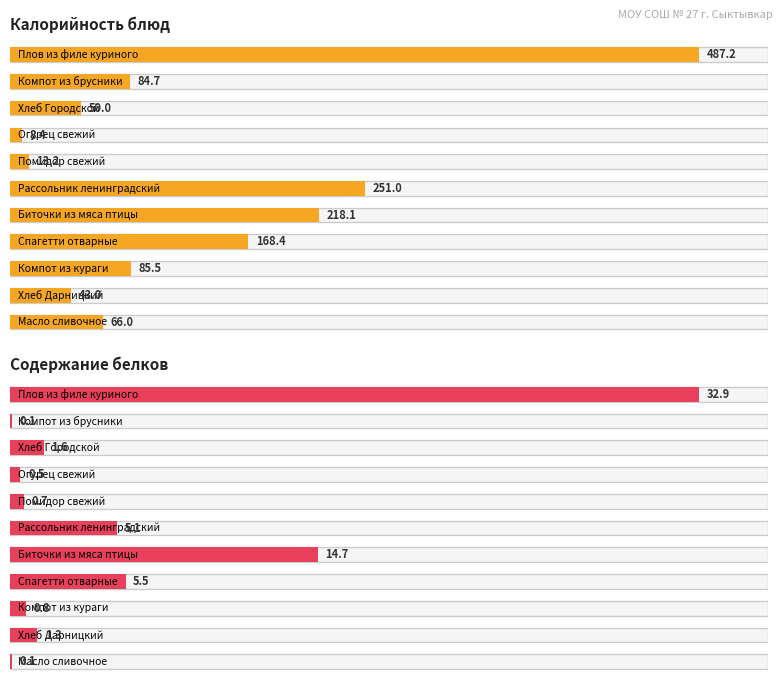

Rank the series by their average value, from lowest to highest.

Белки, Калорийность